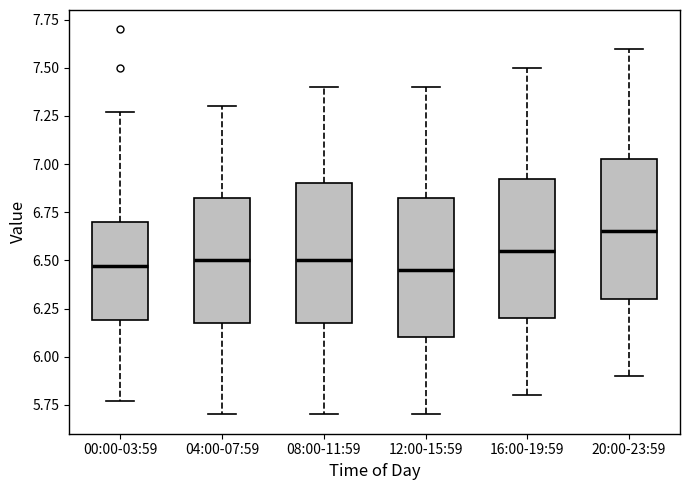

Reading left to right, read every box against the y-axis: the position of its median line, the range the box covers, and the ends of its whiskers. The values are not printed on the chart, so give them approximately, as read against the axis.

00:00-03:59: median 6.45, box 6.20 to 6.70, whiskers 5.75 to 7.25
04:00-07:59: median 6.50, box 6.20 to 6.85, whiskers 5.70 to 7.30
08:00-11:59: median 6.50, box 6.20 to 6.90, whiskers 5.70 to 7.40
12:00-15:59: median 6.45, box 6.10 to 6.85, whiskers 5.70 to 7.40
16:00-19:59: median 6.55, box 6.20 to 6.95, whiskers 5.80 to 7.50
20:00-23:59: median 6.65, box 6.30 to 7.05, whiskers 5.90 to 7.60